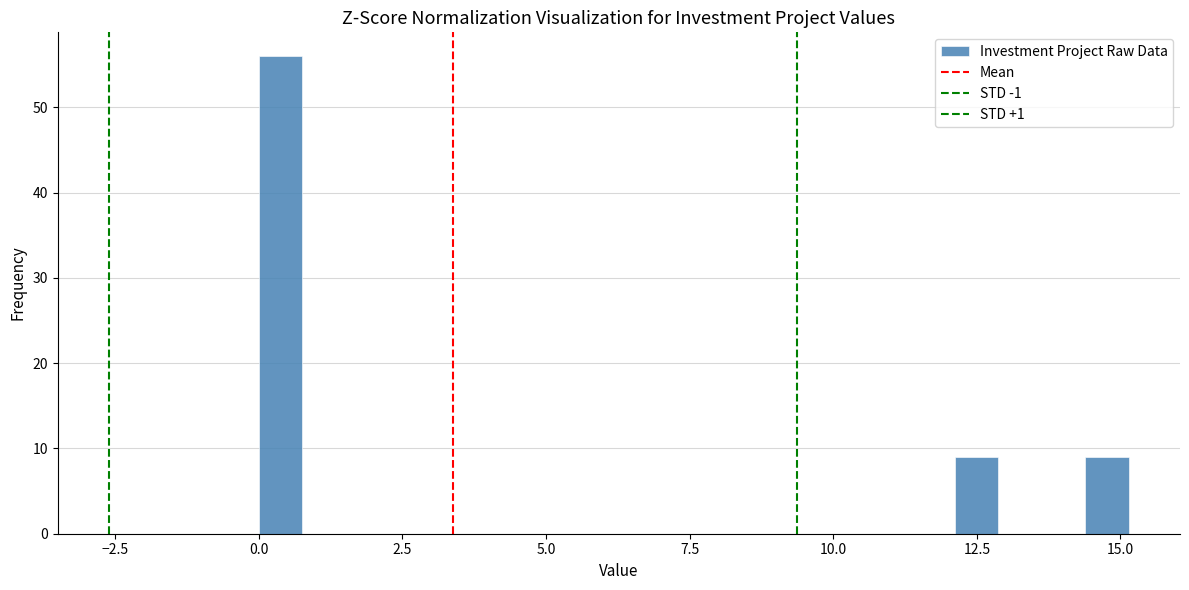

Around what value on the x-axis is the tallest bar? Give the approximate position of its centre, as read against the axis.

0.5